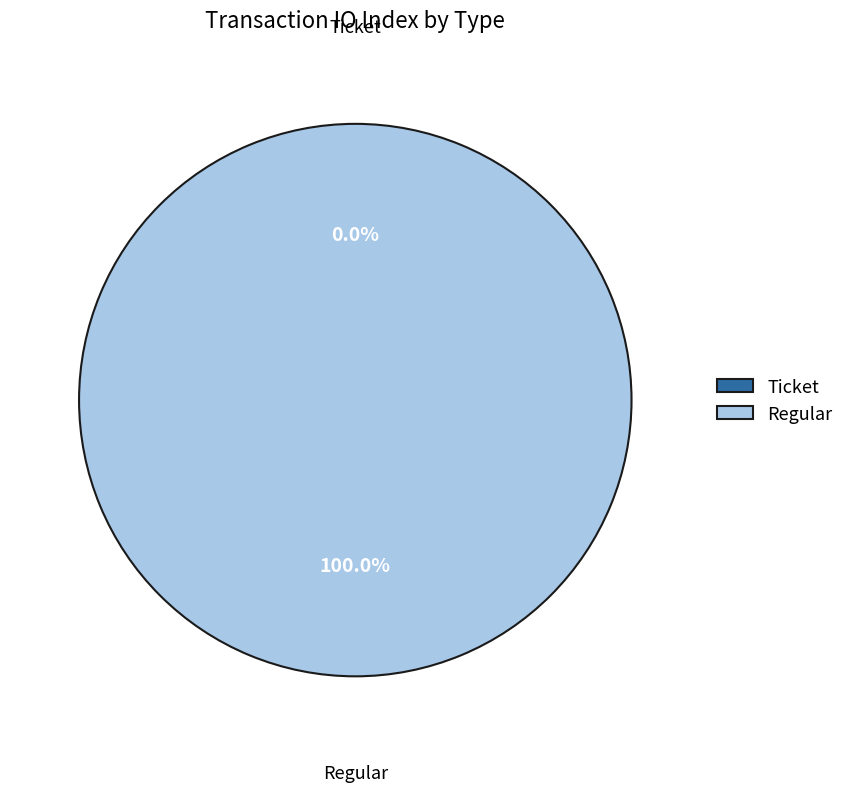

What is the smallest slice in the pie chart?

Ticket